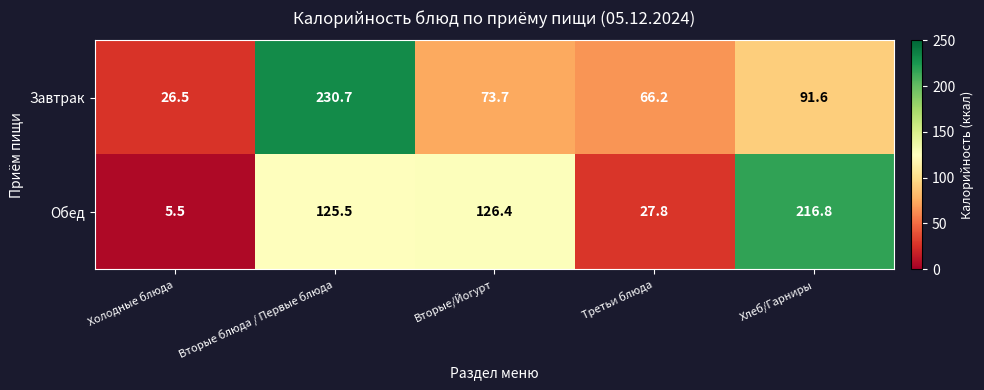

Where is Обед nearest to the value 111?

Вторые блюда / Первые блюда